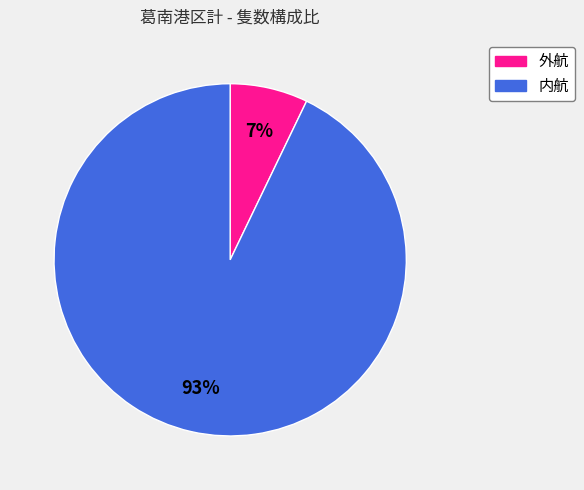

True or false: 内航 accounts for 93% of the total.

True